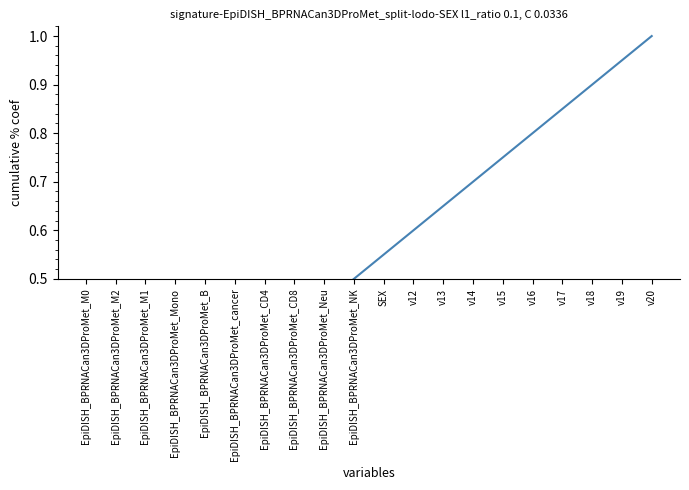

Which has a higher value, EpiDISH_BPRNACan3DProMet_M1 or EpiDISH_BPRNACan3DProMet_Mono?

EpiDISH_BPRNACan3DProMet_Mono